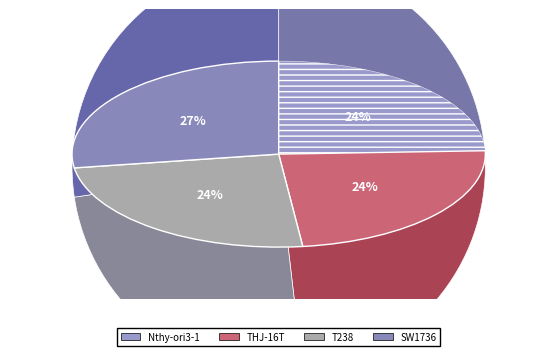

Between THJ-16T and Nthy-ori3-1, which is larger?

Nthy-ori3-1